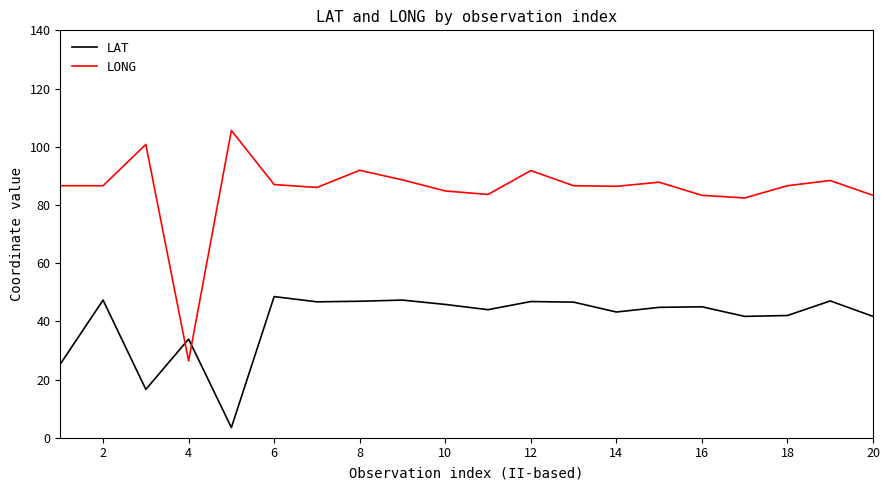

Which series has the widest spread of values?

LONG